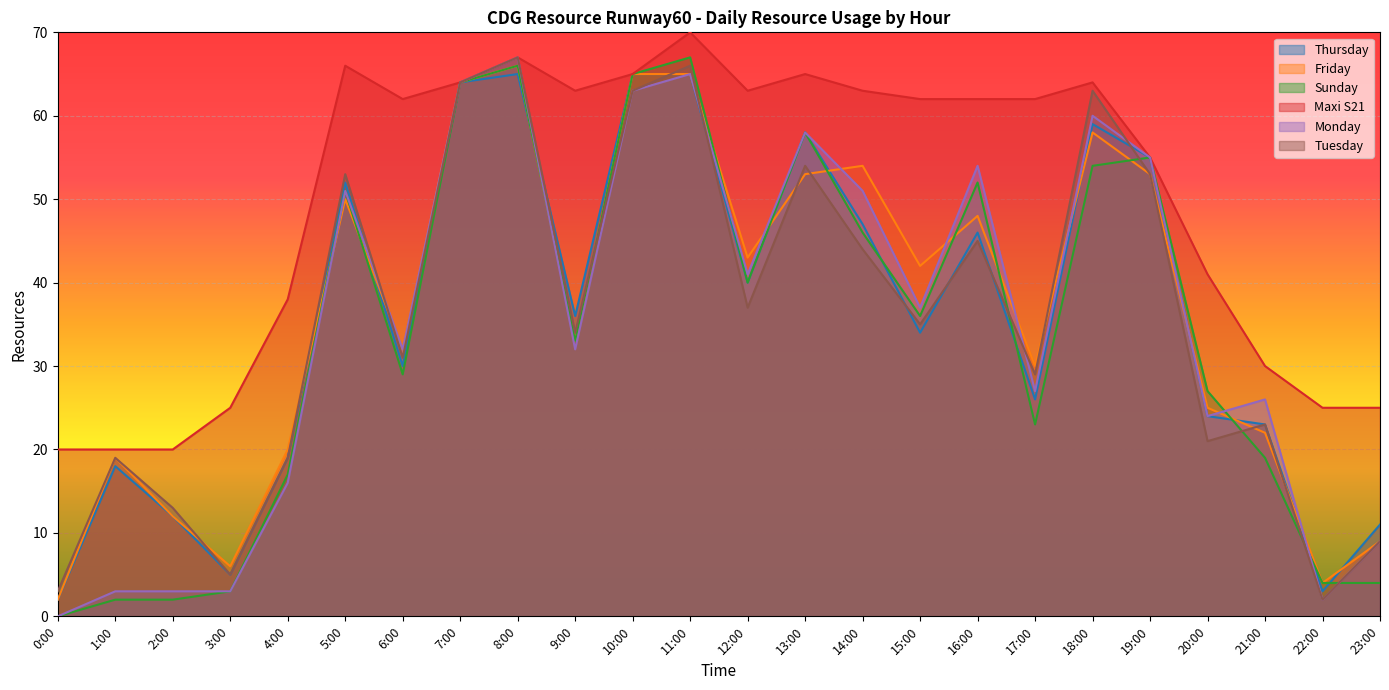

Is the value of Monday at 19:00 greater than the value of Maxi S21 at 15:00?

No